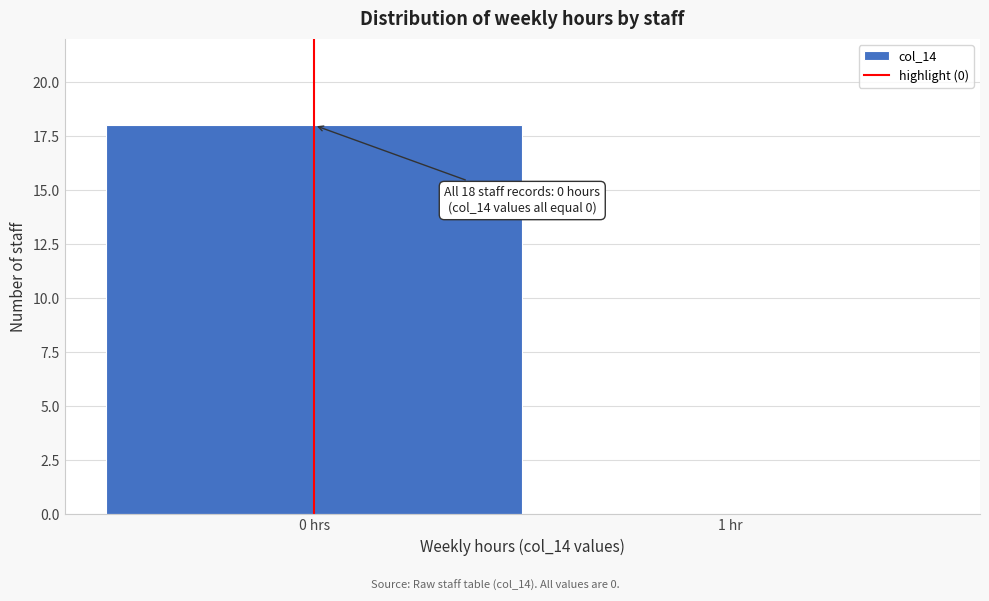

Reading right to left, list all the values displayed in this chart.

1 hr=0	0 hrs=18